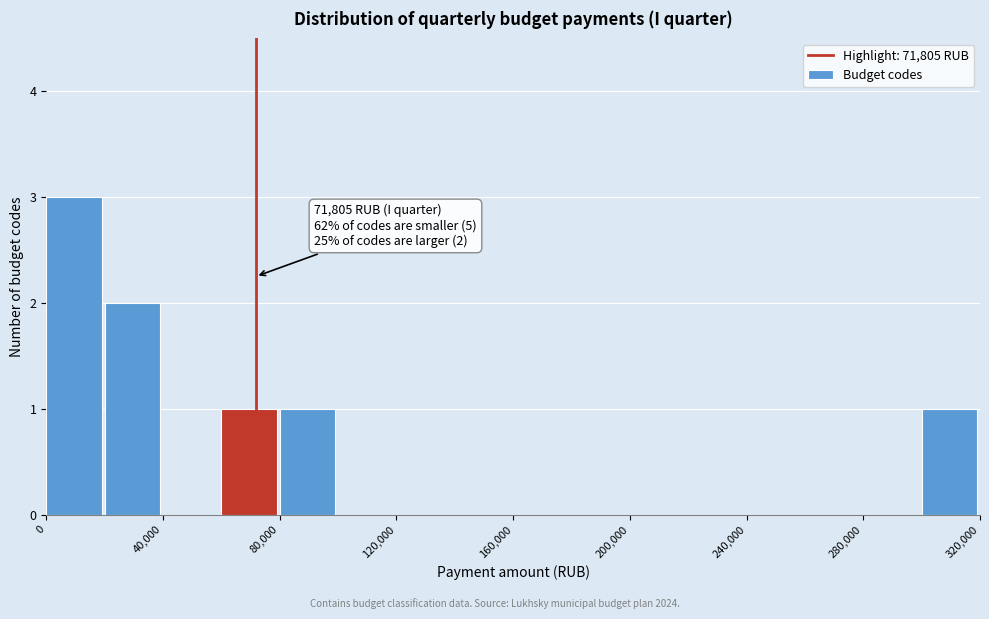

Which range on the x-axis has the tallest bar?

0 to 20000